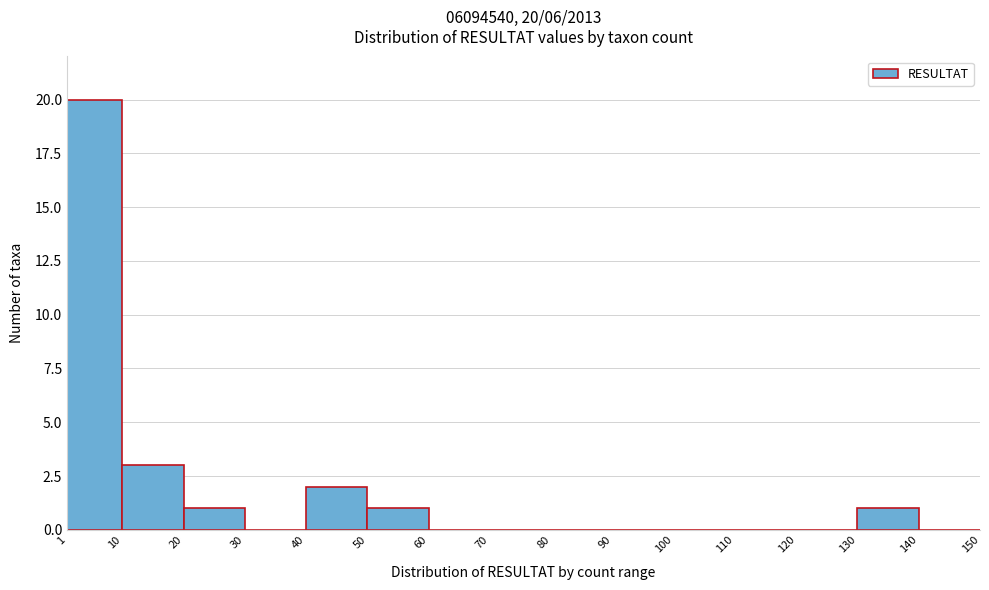

Over which range of the x-axis is the bar tallest?

1 to 10